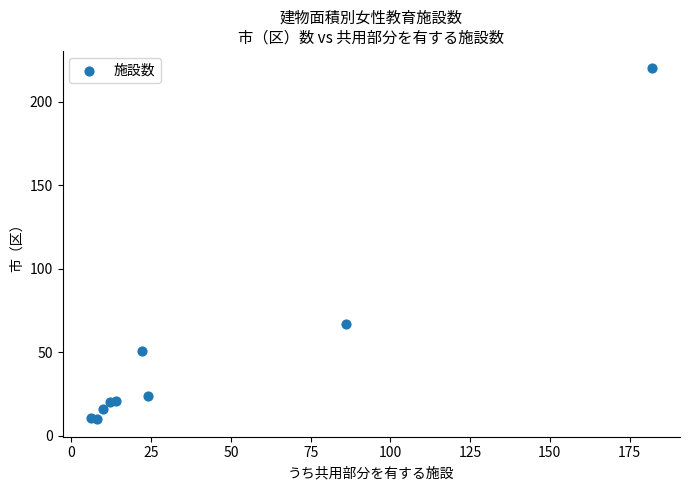

What is the range of Y values (max minus min)?

210